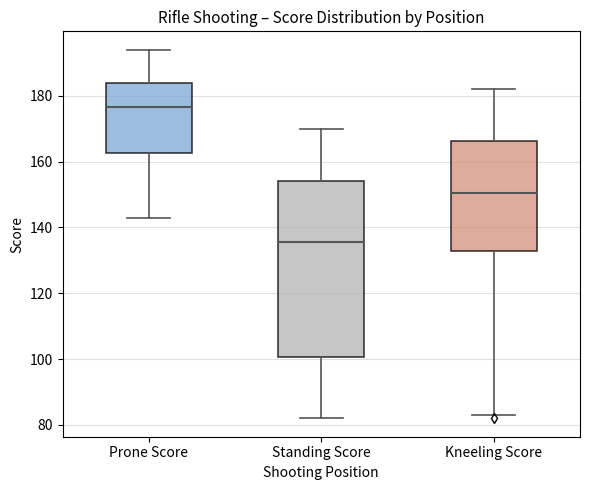

Where does the lower whisker of the box for Standing Score end on the y-axis? The values are not printed on the chart, so give them approximately, as read against the axis.

82